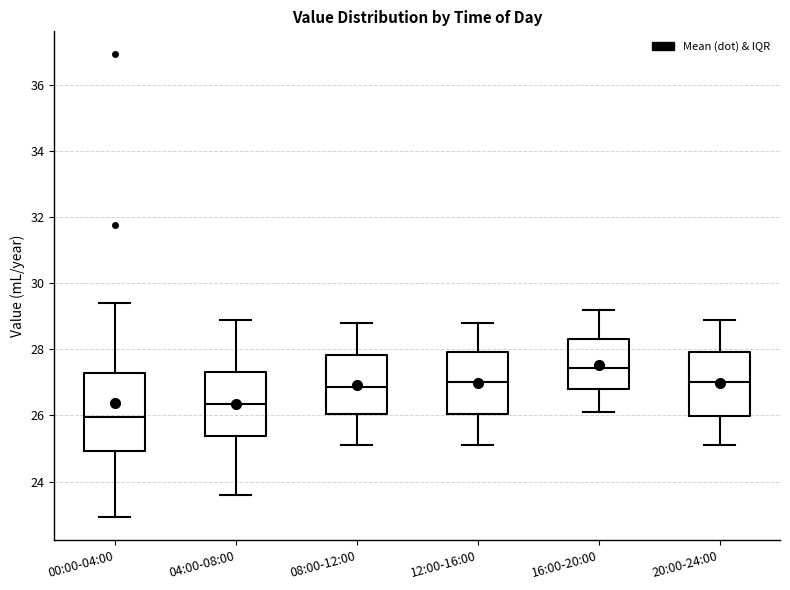

Where is the lower edge of the box for 00:00-04:00 on the y-axis? The values are not printed on the chart, so give them approximately, as read against the axis.

25.0